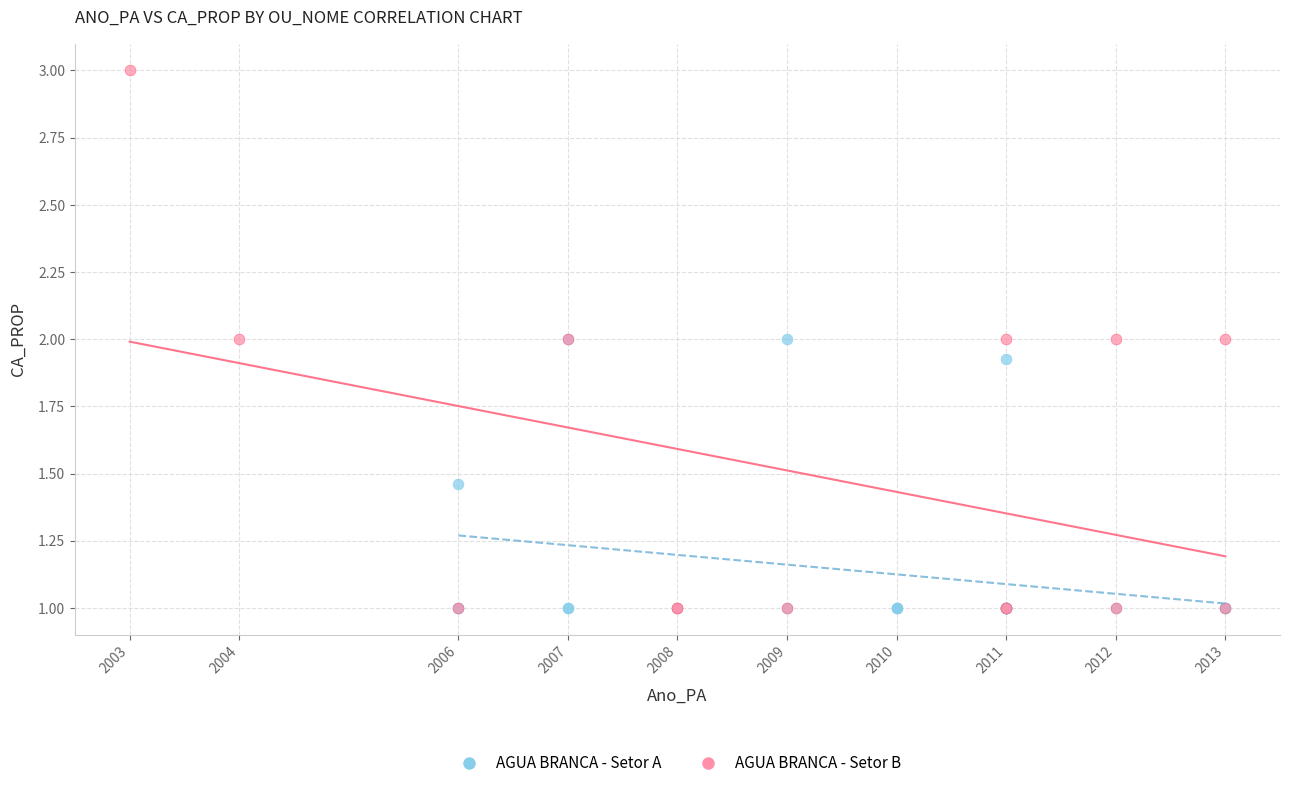

Which series has the widest spread of Y values?

AGUA BRANCA - Setor B